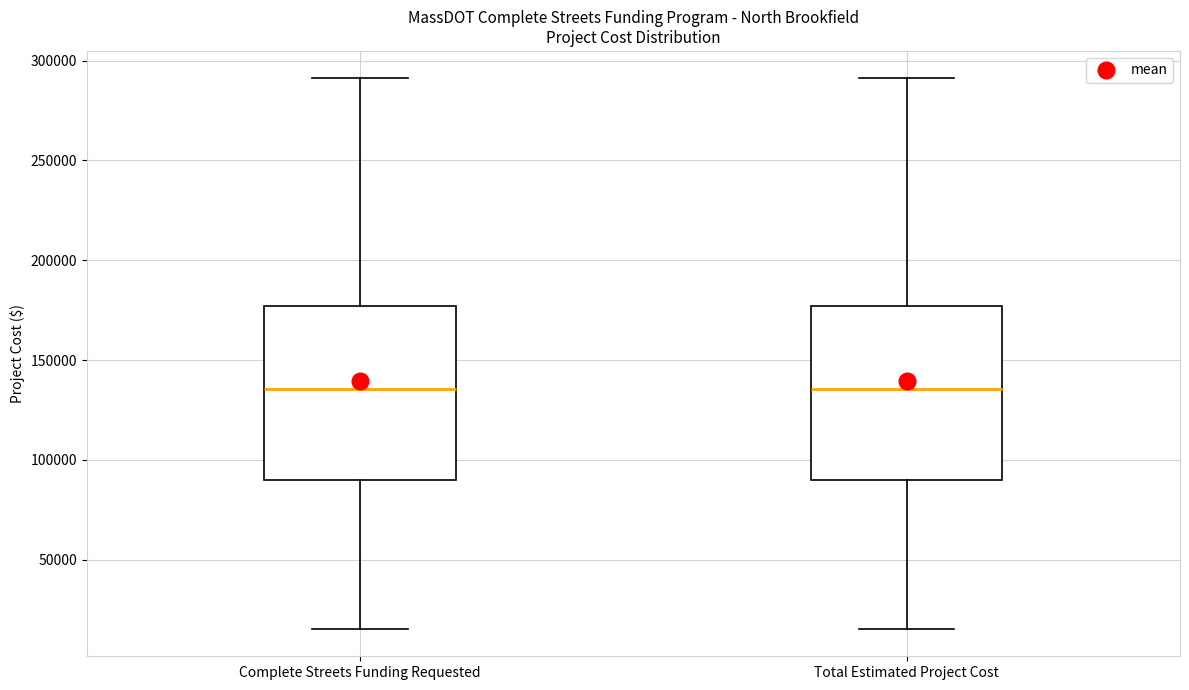

Reading left to right, transcribe this box plot: for each box, give where its median line is, the range the box spans, and where its two whiskers end, as read against the y-axis. The values are not printed on the chart, so give them approximately, as read against the axis.

Complete Streets Funding Requested: median 135000, box 90000 to 175000, whiskers 15000 to 290000
Total Estimated Project Cost: median 135000, box 90000 to 175000, whiskers 15000 to 290000